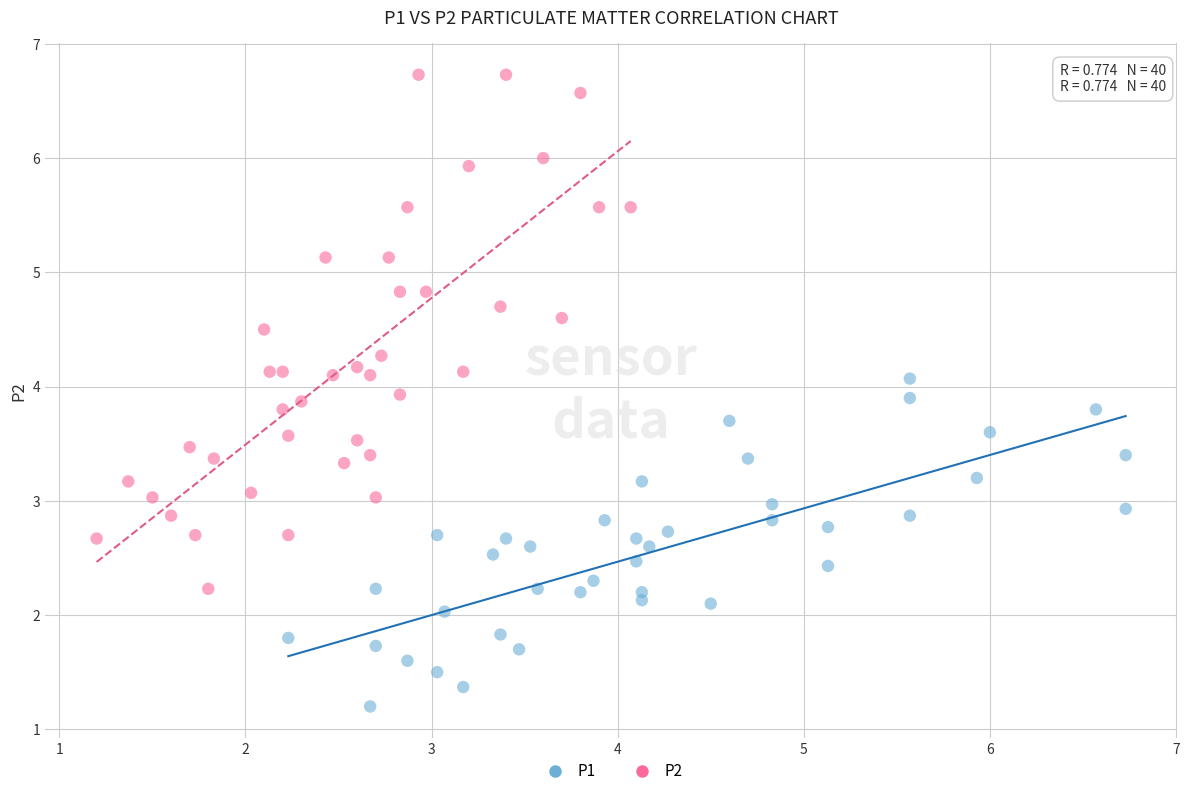

Which series has the largest Y range (max minus min)?

P2